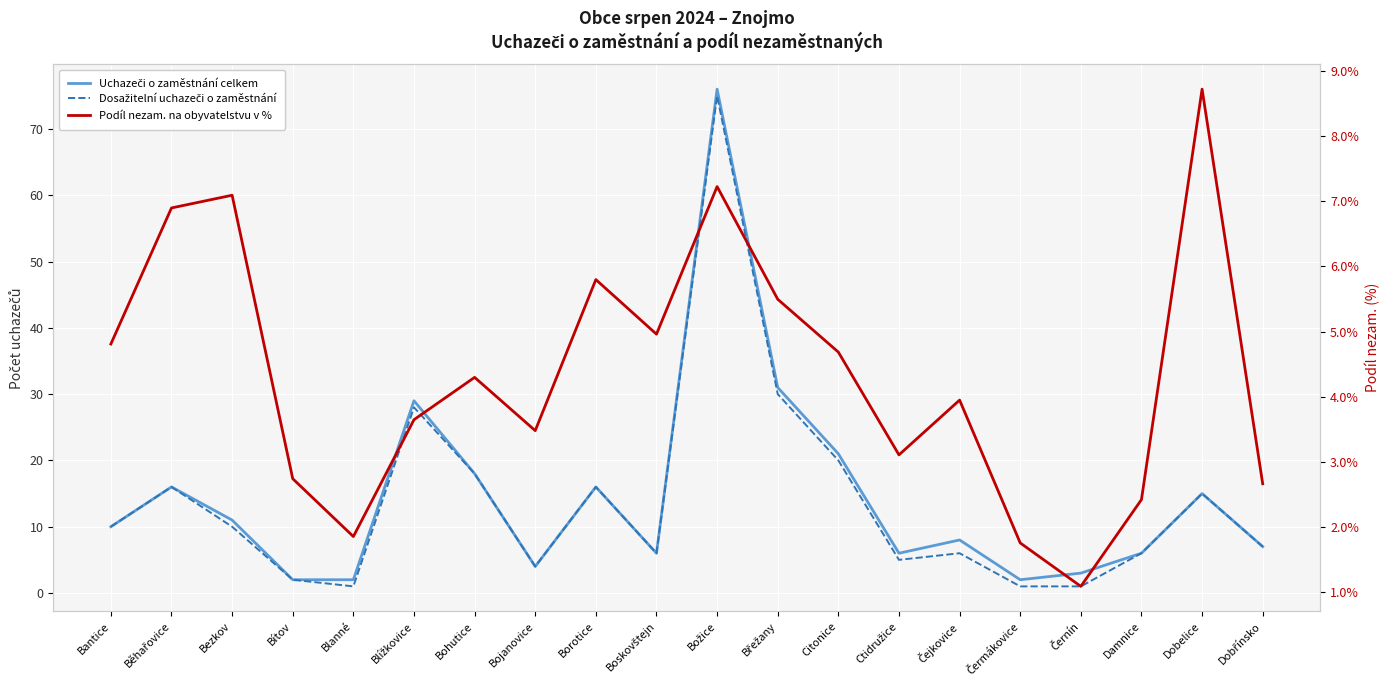

Is it true that Dosažitelní uchazeči o zaměstnání equals 4.6 at Dobřínsko?

False